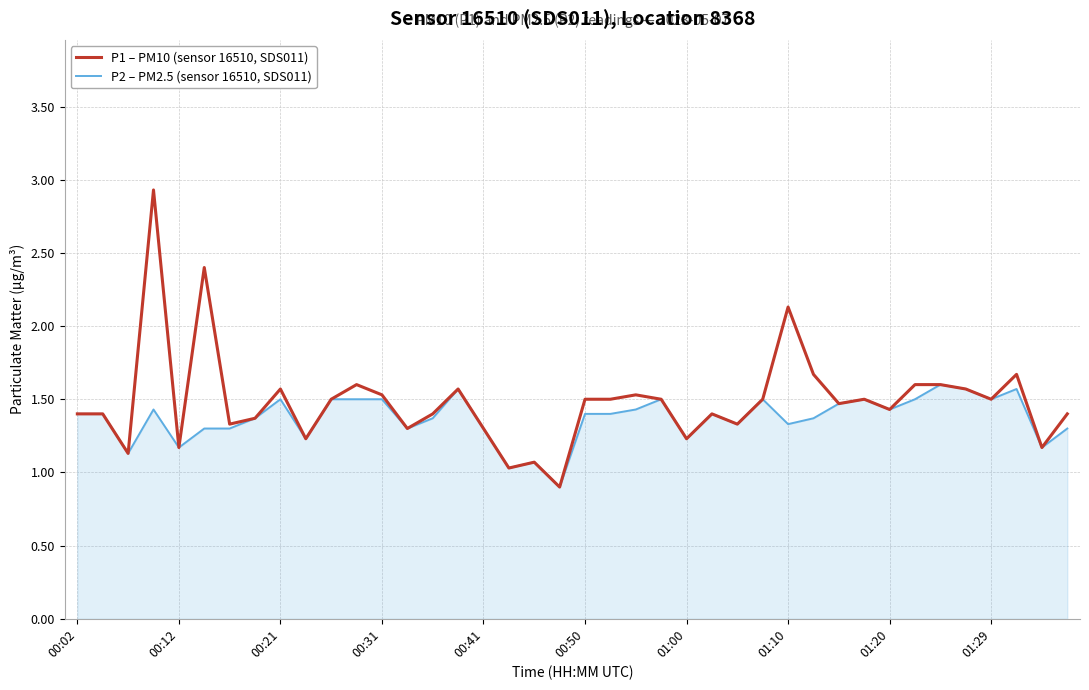

Reading left to right, list all the values displayed in this chart.

P1 – PM10 (sensor 16510, SDS011): 1.4	1.4	1.1	2.9	1.2	2.4	1.3	1.4	1.6	1.2	1.5	1.6	1.5	1.3	1.4	1.6	1.3	1.0	1.1	0.9	1.5	1.5	1.5	1.5	1.2	1.4	1.3	1.5	2.1	1.7	1.5	1.5	1.4	1.6	1.6	1.6	1.5	1.7	1.2	1.4
P2 – PM2.5 (sensor 16510, SDS011): 1.4	1.4	1.1	1.4	1.2	1.3	1.3	1.4	1.5	1.2	1.5	1.5	1.5	1.3	1.4	1.6	1.3	1.0	1.1	0.9	1.4	1.4	1.4	1.5	1.2	1.4	1.3	1.5	1.3	1.4	1.5	1.5	1.4	1.5	1.6	1.6	1.5	1.6	1.2	1.3